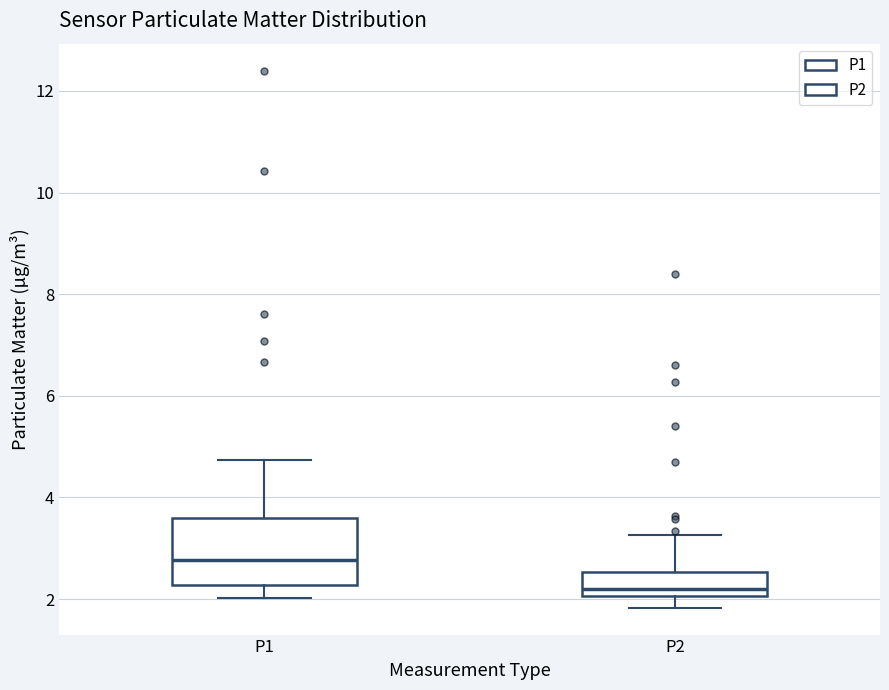

Reading left to right, read every box against the y-axis: the position of its median line, the range the box covers, and the ends of its whiskers. The values are not printed on the chart, so give them approximately, as read against the axis.

P1: median 2.8, box 2.2 to 3.6, whiskers 2.0 to 4.8
P2: median 2.2, box 2.0 to 2.6, whiskers 1.8 to 3.2